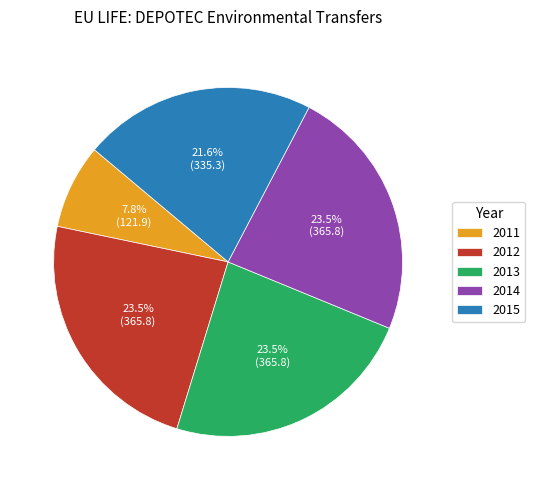

Does any single category account for the majority?

No